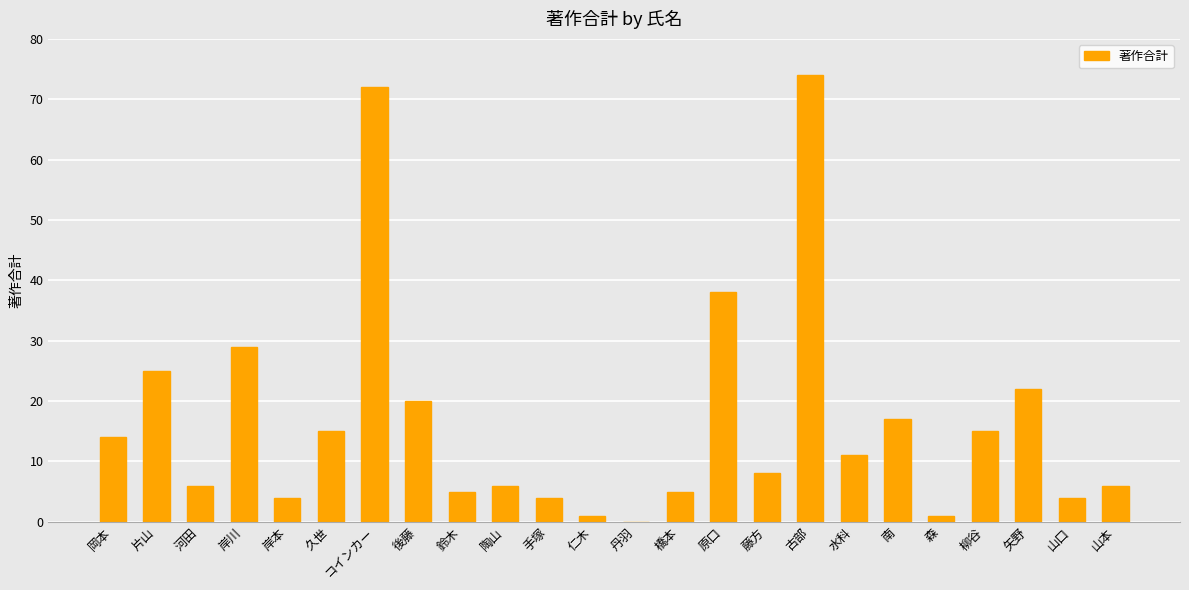

What is the ratio of the value at 柳谷 to the value at 河田?

2.5